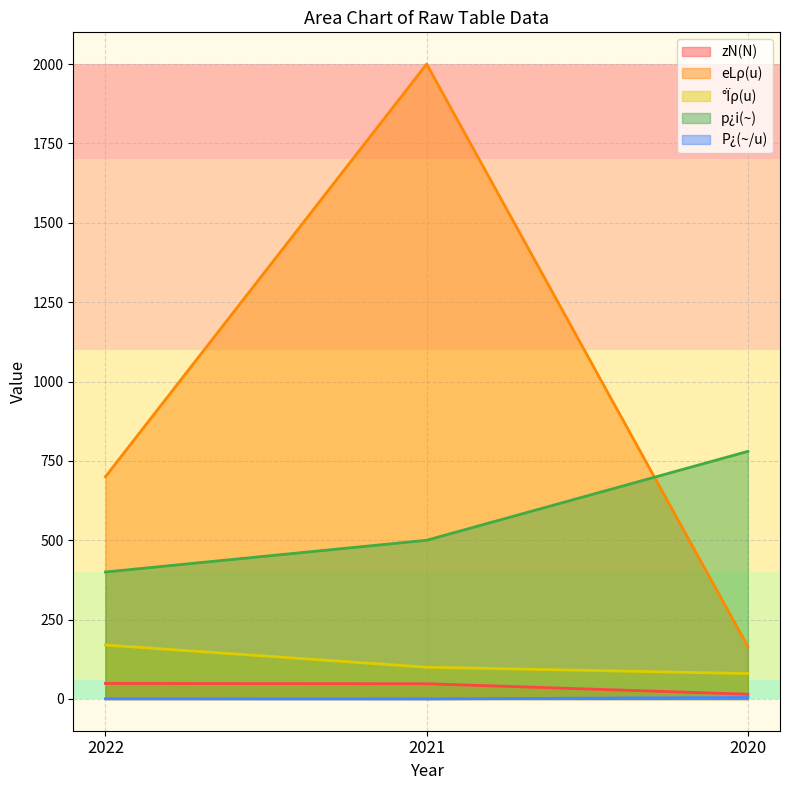

At which category is the sum across all series the highest?

2021